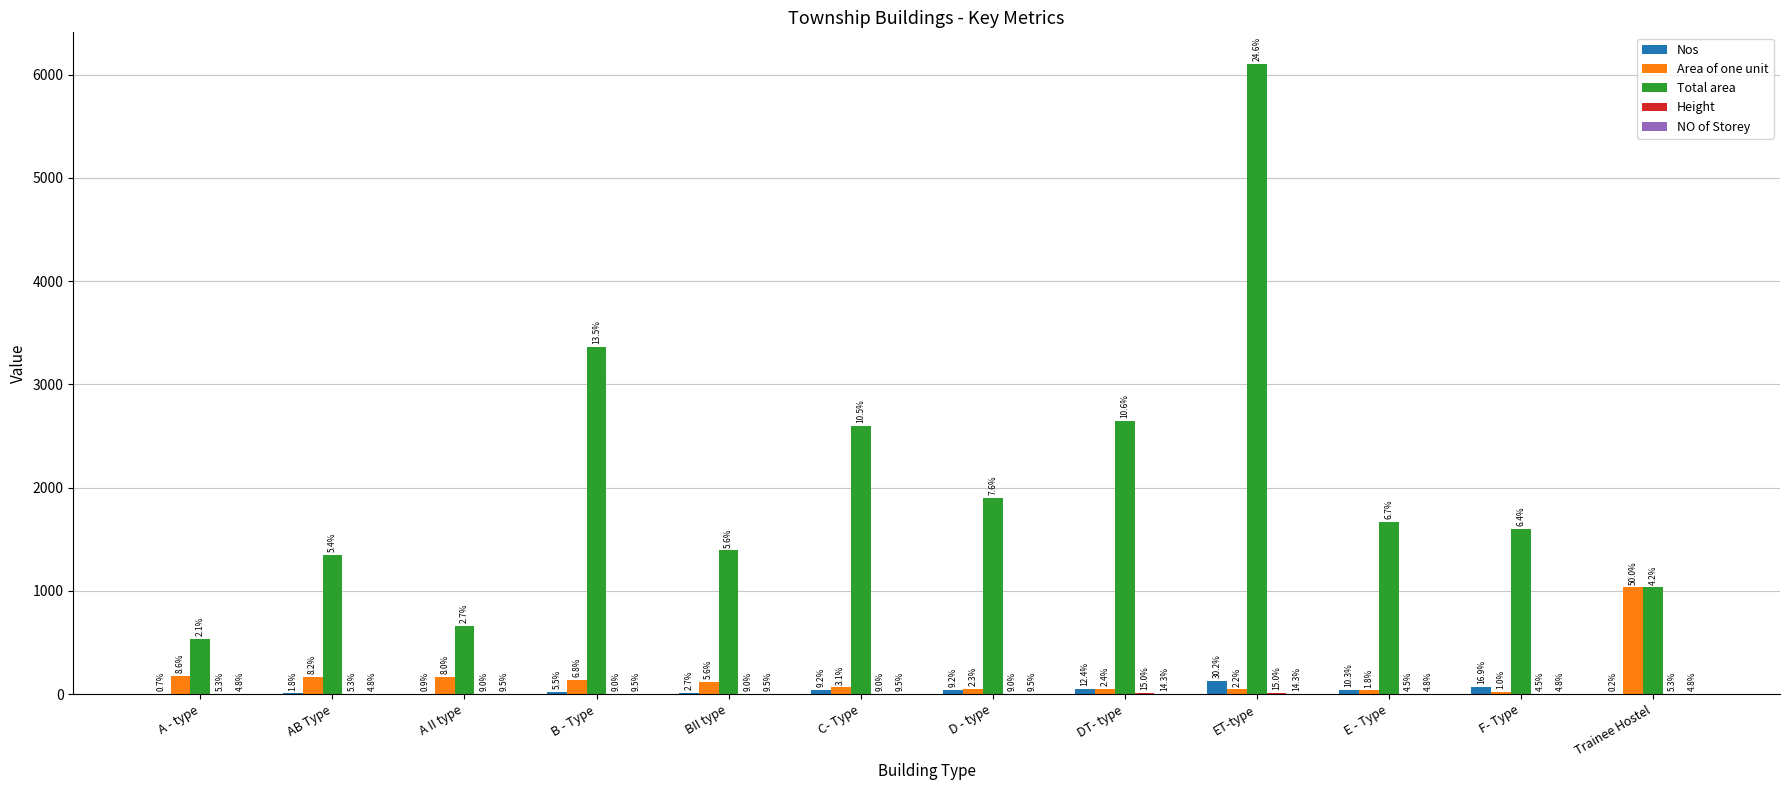

Where is Nos nearest to the value 66?

F- Type